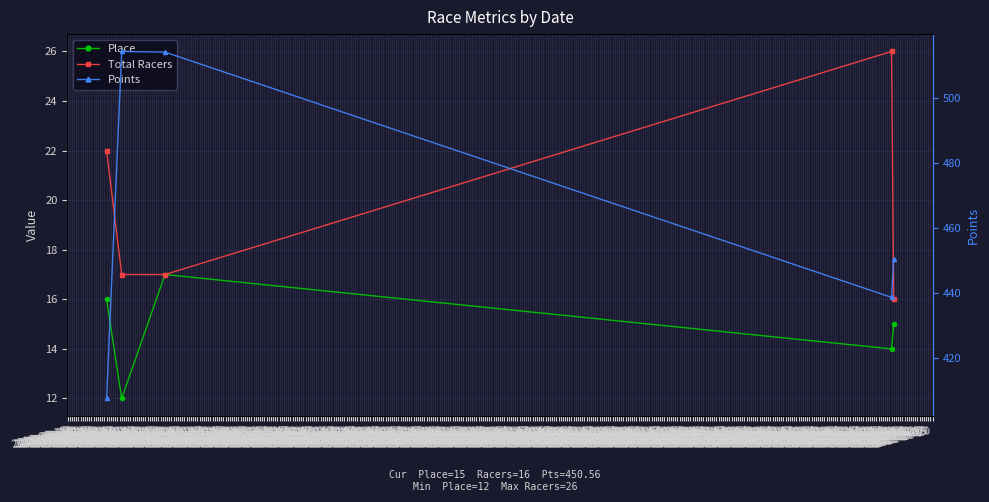

True or false: Place has a value of 27.4 at 2010-10-03.

False